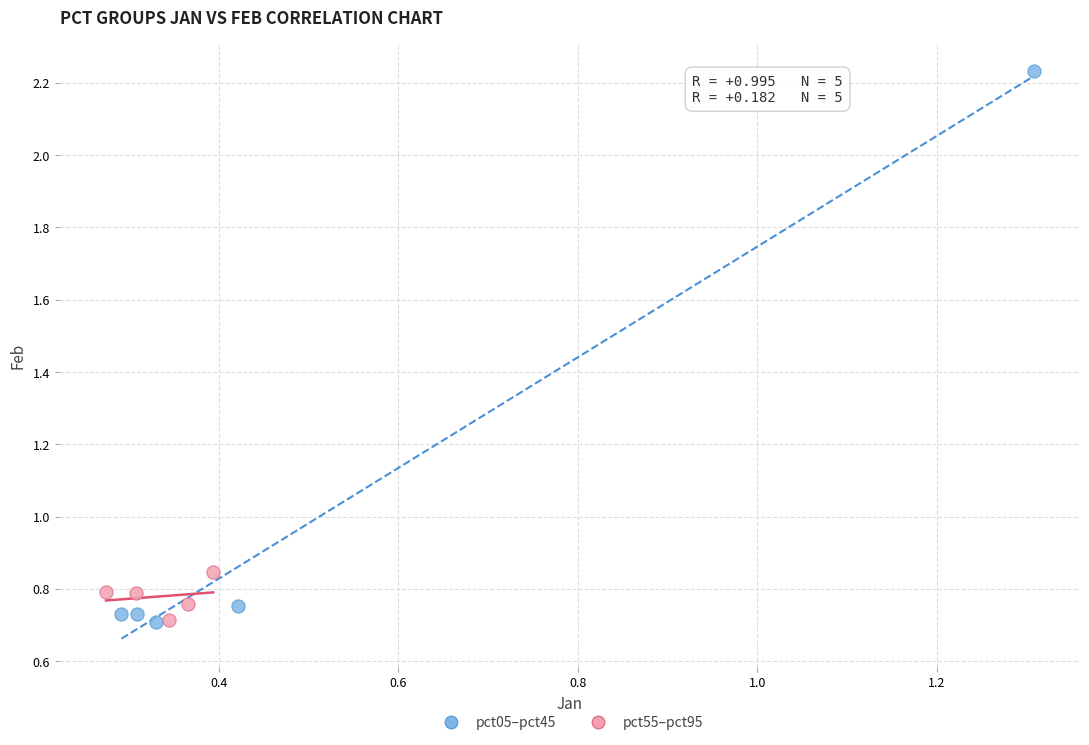

Which series has the widest spread of Y values?

pct05–pct45